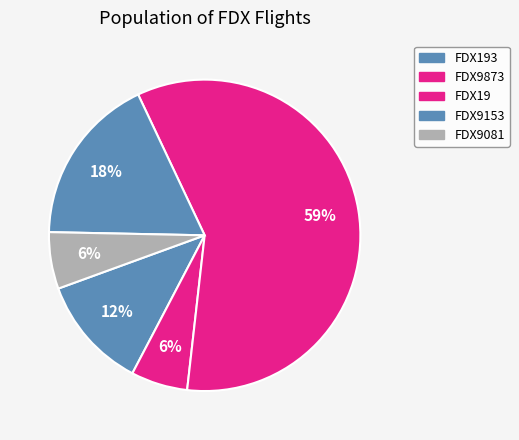

Which category has the biggest portion of the pie?

FDX19